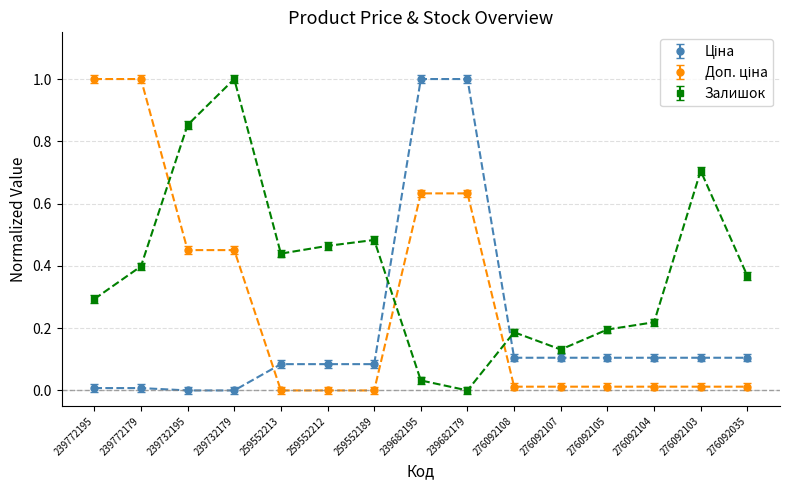

How many data points in Залишок are above 0?

14